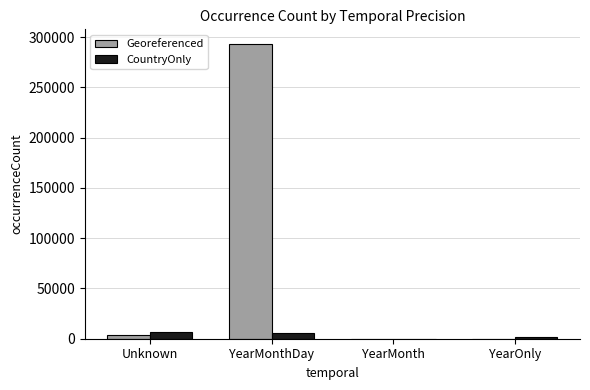

The value of Georeferenced at YearMonthDay is 140778. True or false?

False